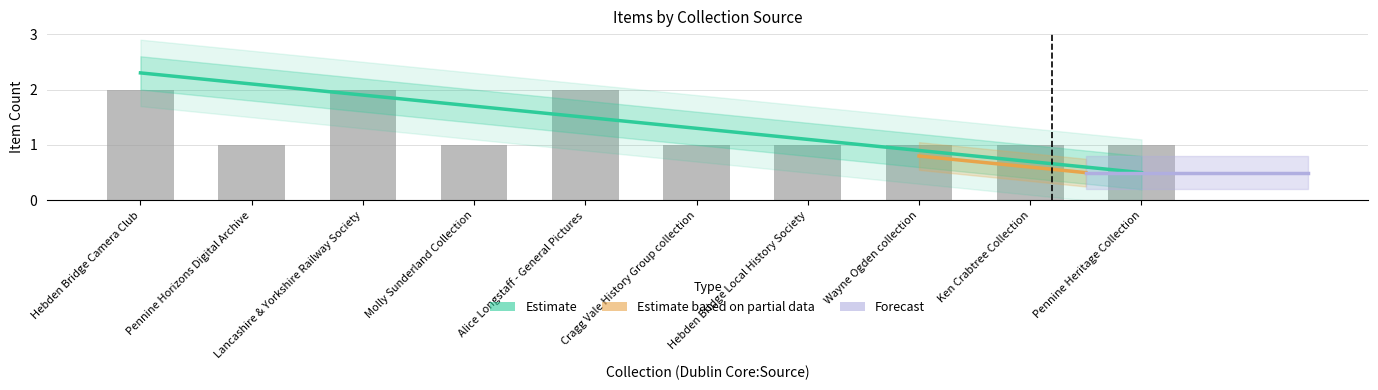

What is the label of the 8th bar from the right?

Lancashire & Yorkshire Railway Society